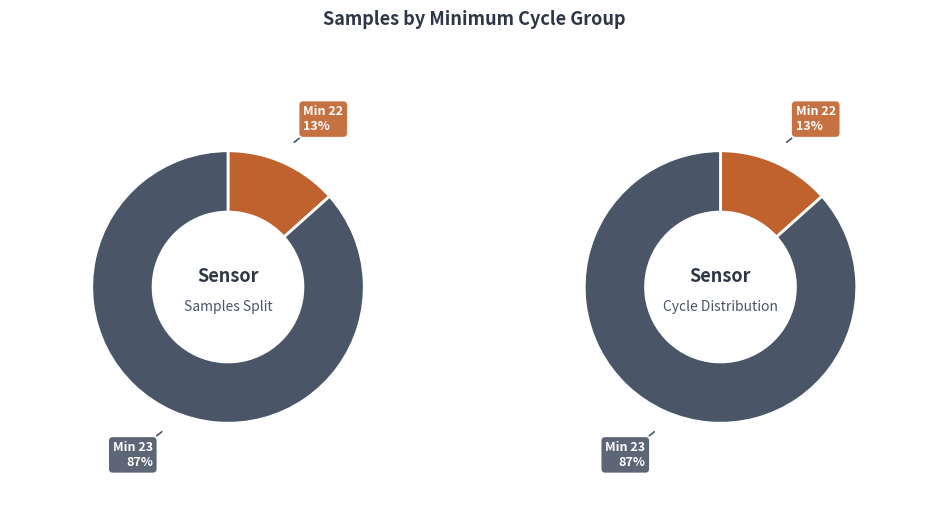

Is it true that 23 is 1% of the pie?

False